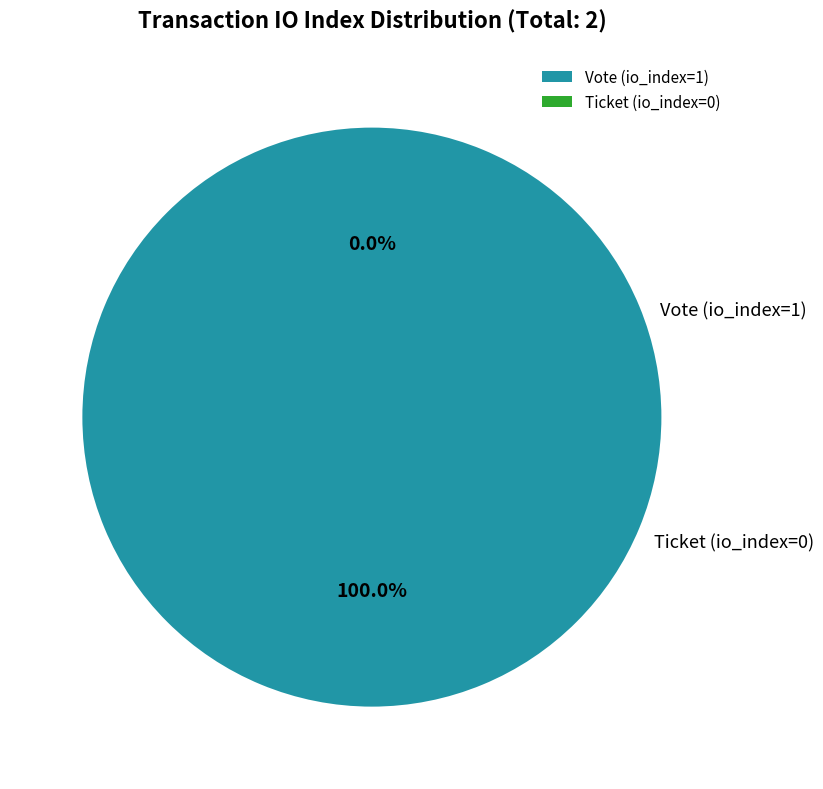

To the nearest percent, what is the average slice percentage?

50%